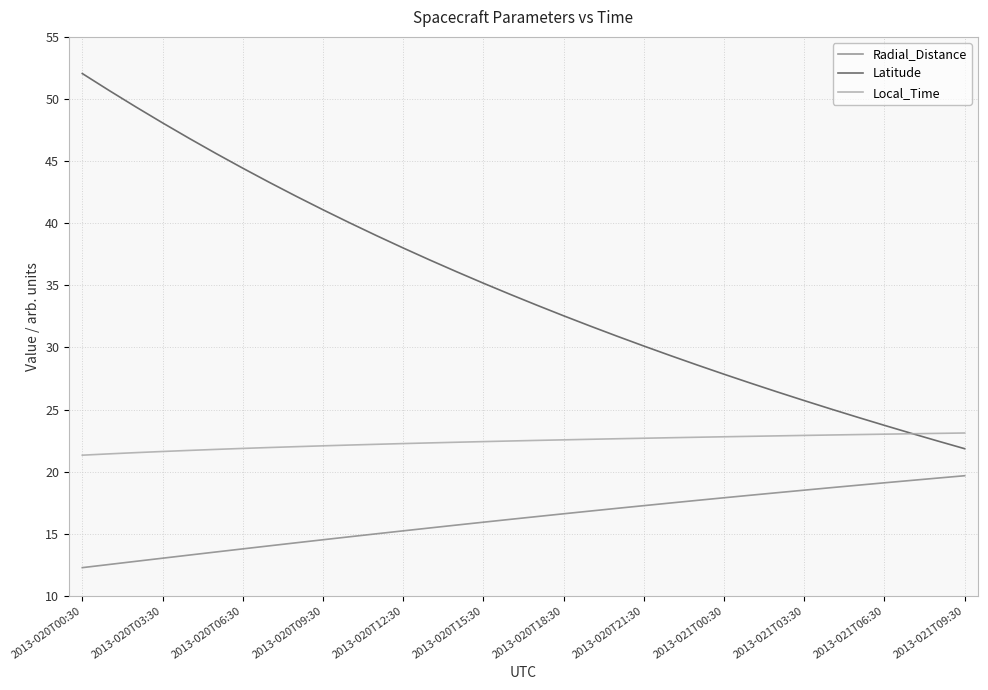

List the series in order of their peak value, lowest first.

Radial_Distance, Local_Time, Latitude